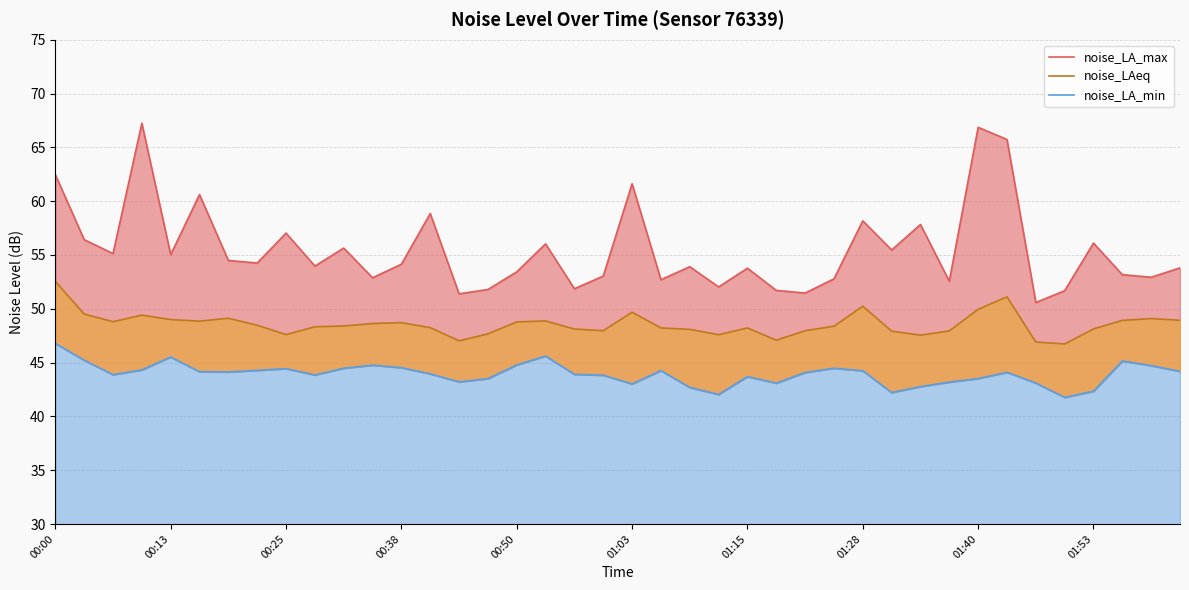

How many lines are shown in the chart?

3